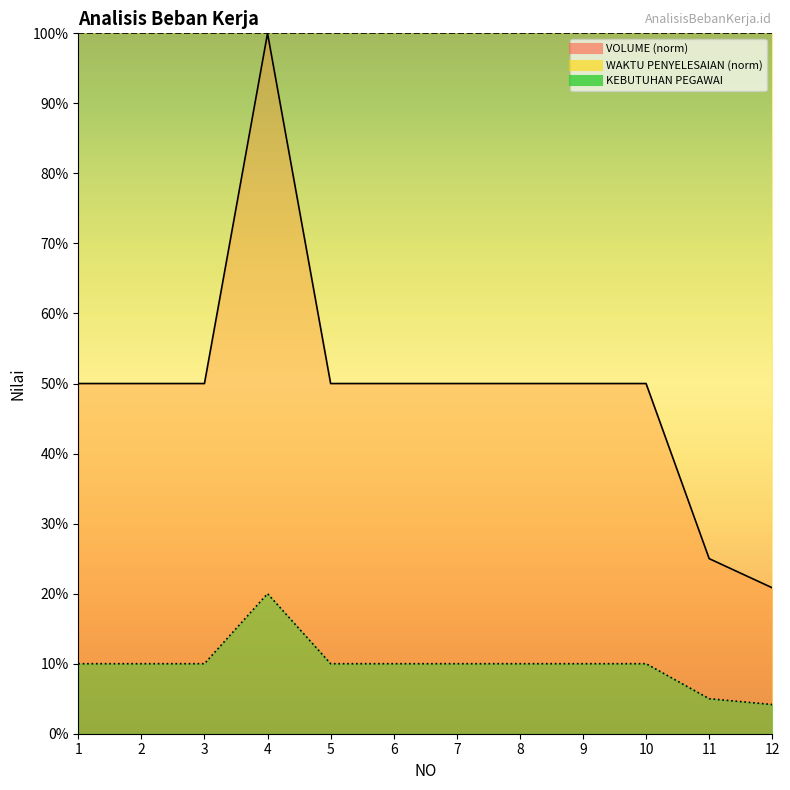

Which series has the widest spread of values?

VOLUME